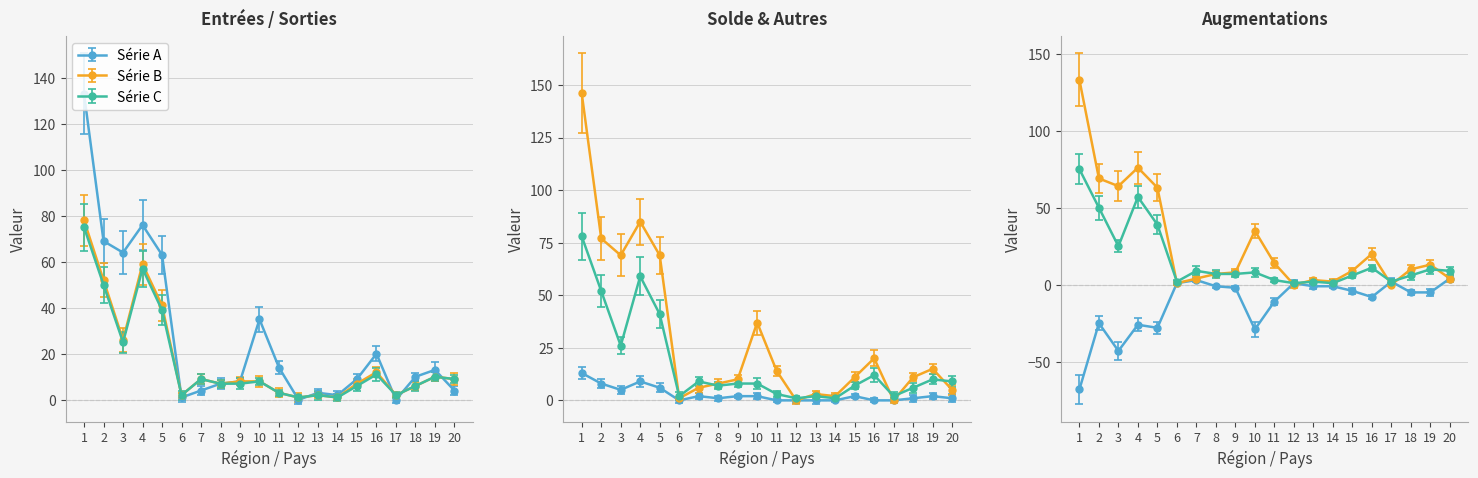

Is it true that Diminutions equals 0 at 6?

False